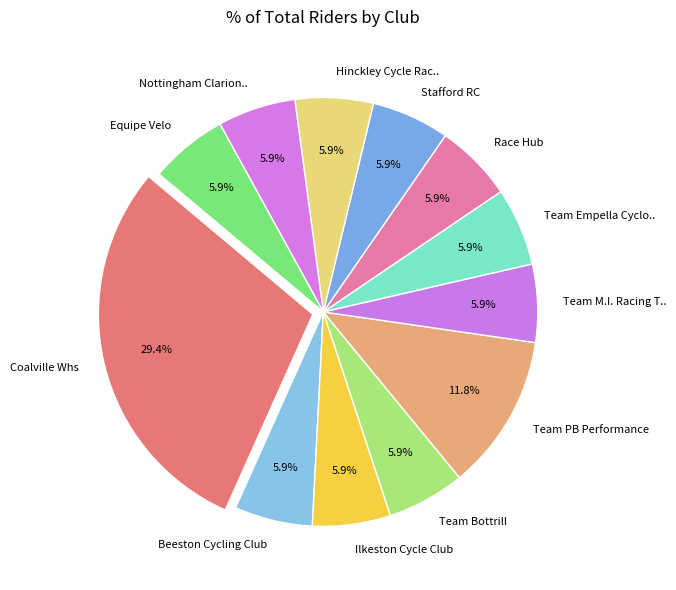

What percentage do Stafford RC and Team Bottrill together represent?

11.8%